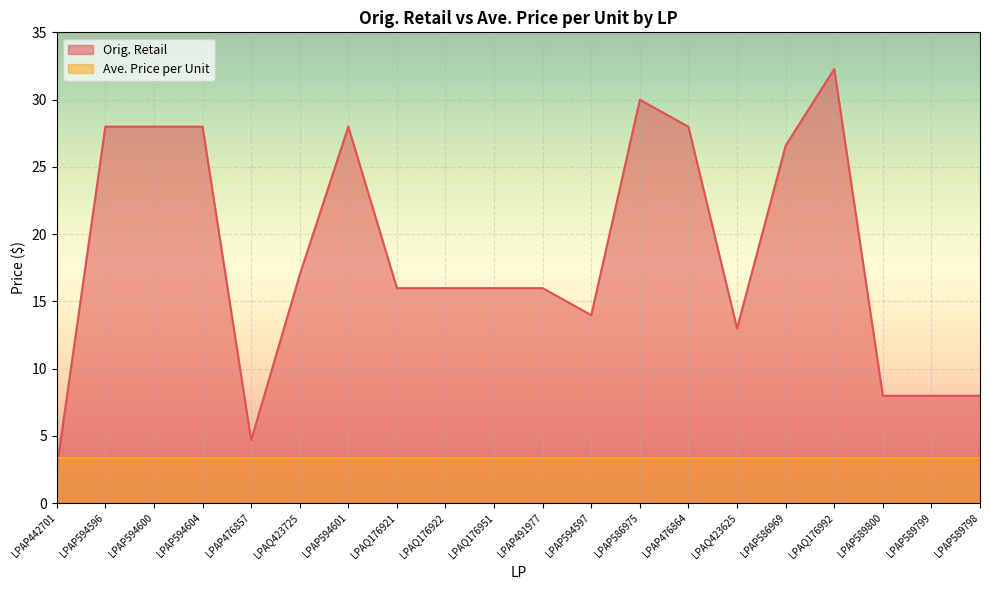

What is the greatest value displayed?

32.3